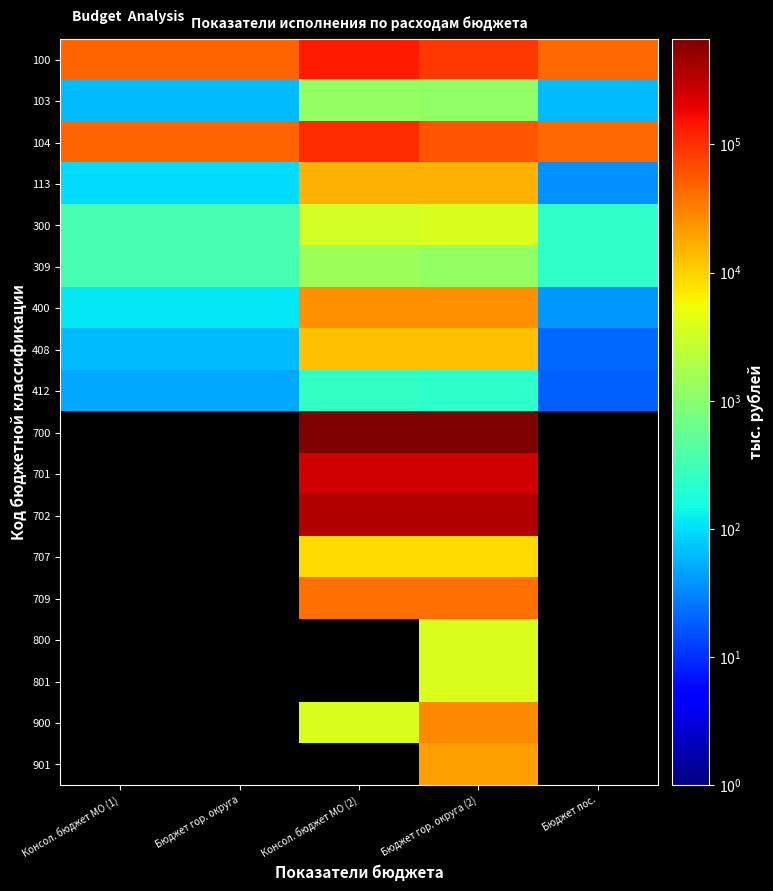

What is the difference between the highest and lowest values at Консол. бюджет МО (2)?

666323.6